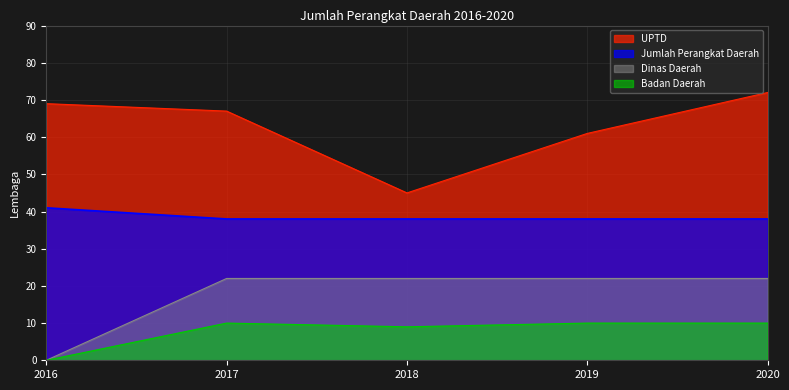

Between 2016 and 2020, which series saw the biggest shift?

Dinas Daerah